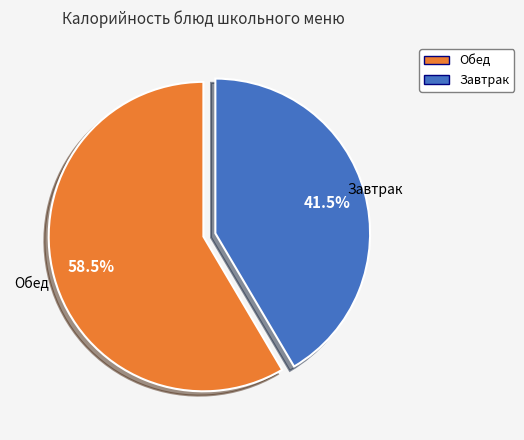

Is there any slice that represents more than half of the pie?

Yes